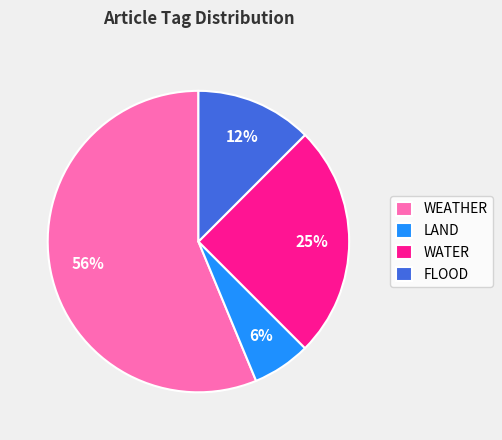

Count the number of slices in the pie.

4